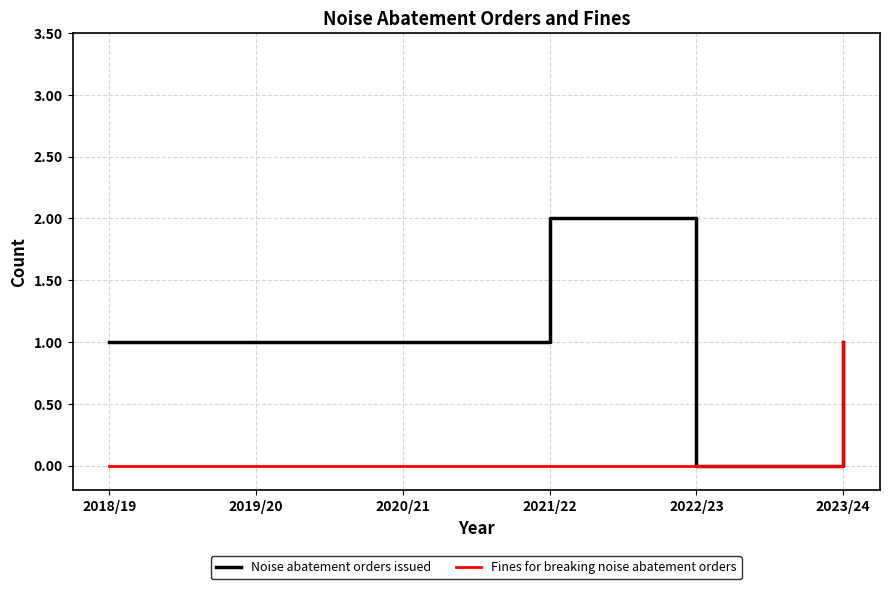

Which series has the widest spread of values?

Noise abatement orders issued